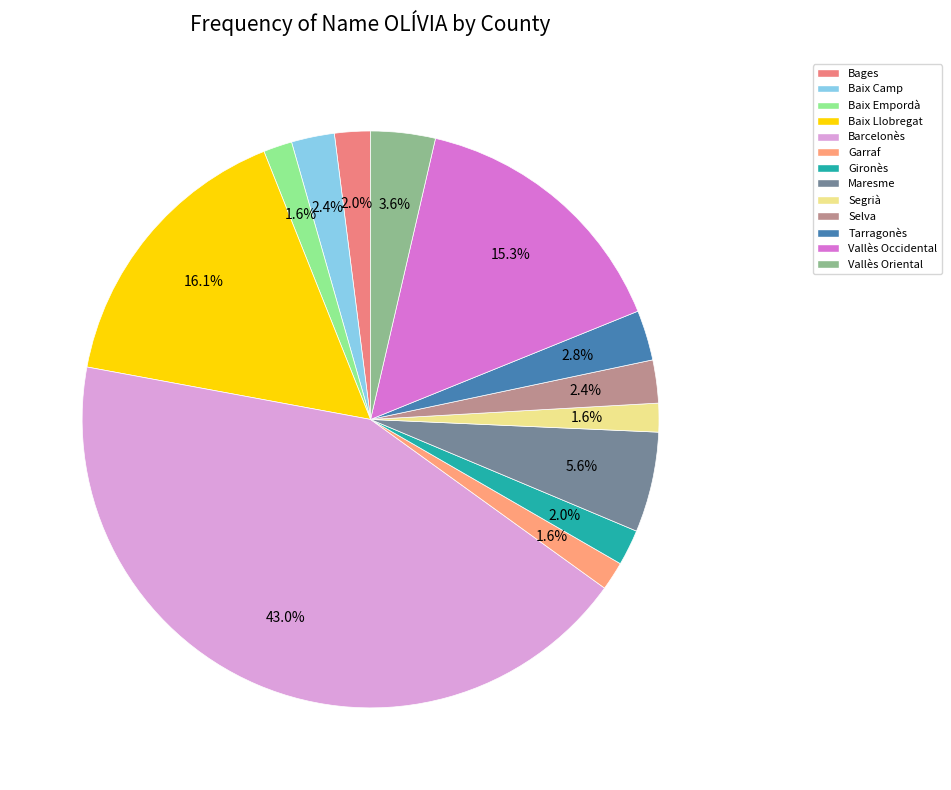

Does Barcelonès represent more than half of the total?

No